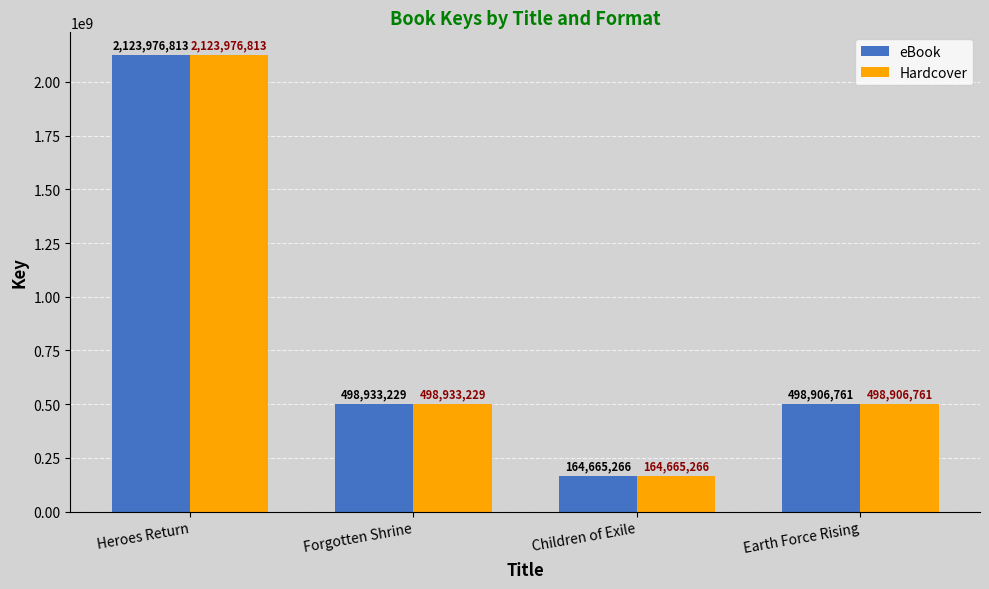

The value of eBook at Forgotten Shrine is 498933229. True or false?

True